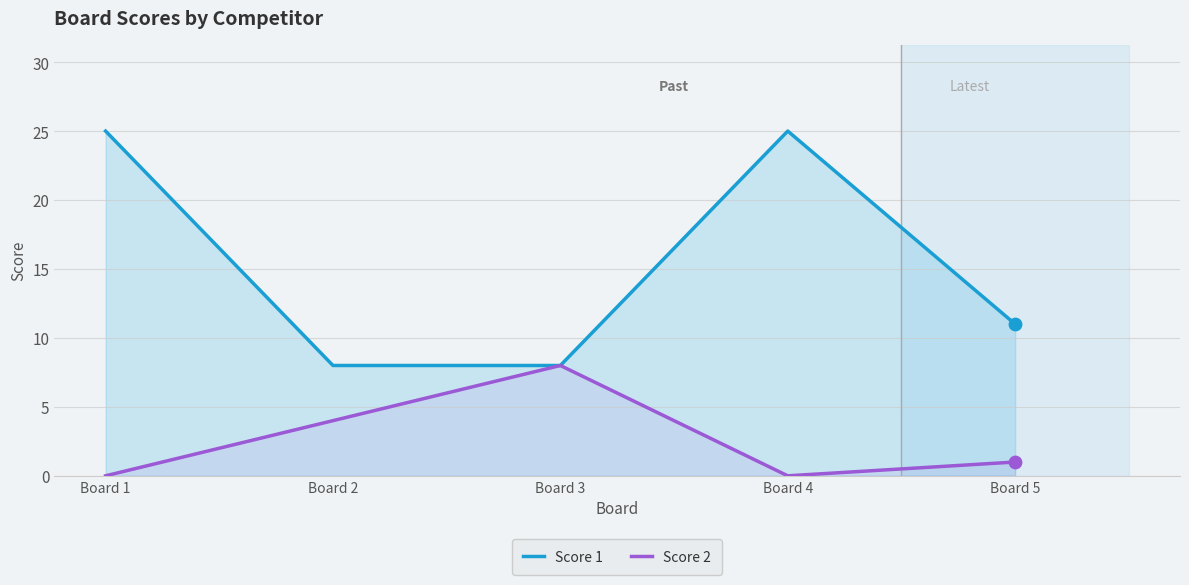

Which series reaches the minimum Y coordinate?

Score 2